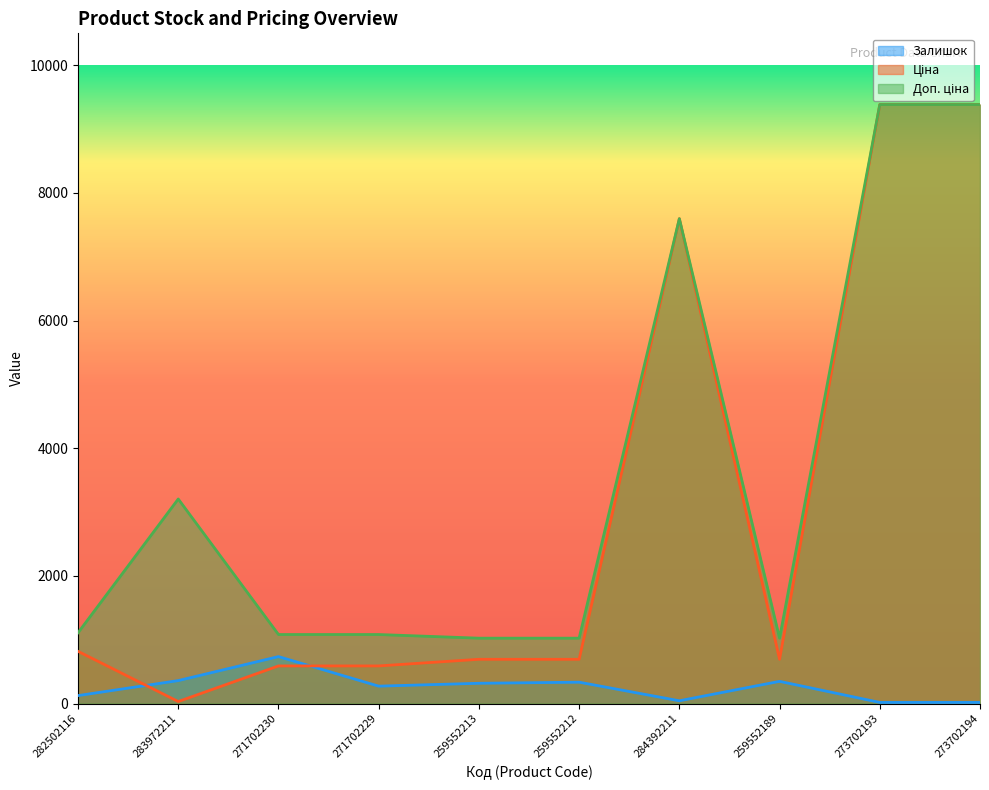

How many data points does each series have?

10